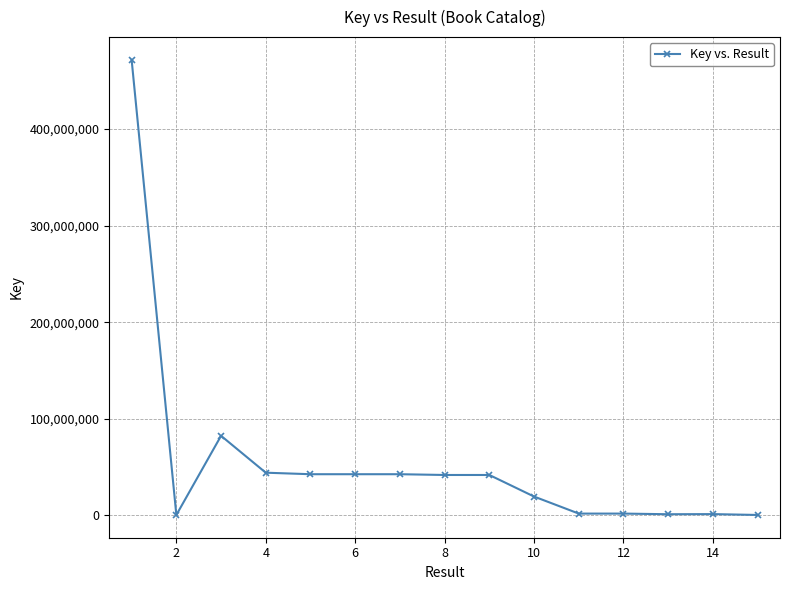

What is the sum of all values?

835068825